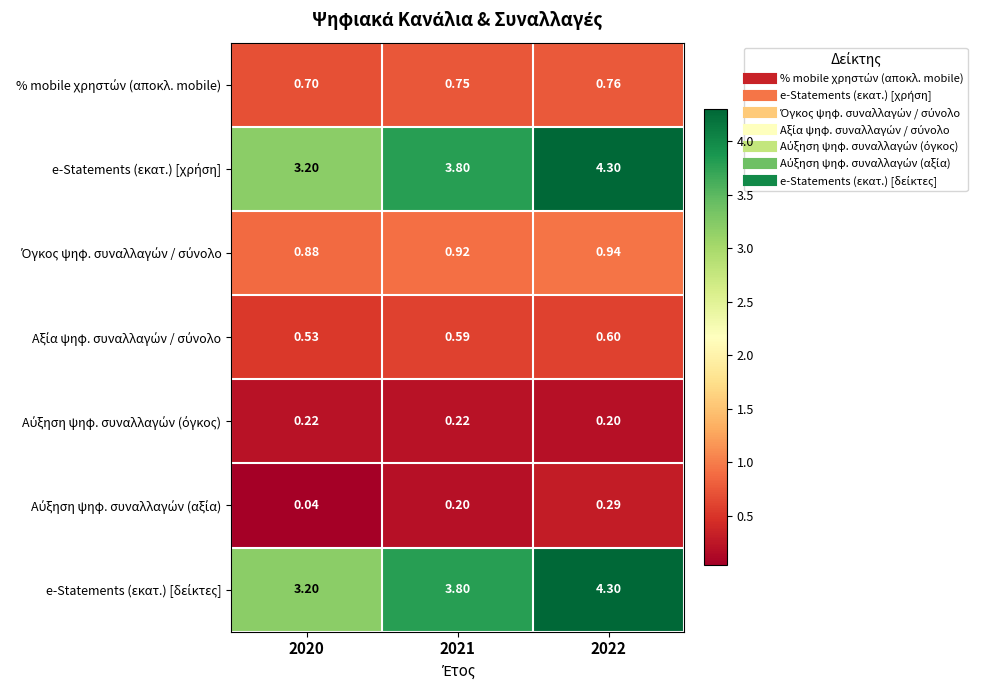

Which label corresponds to the smallest value in the chart?

2020